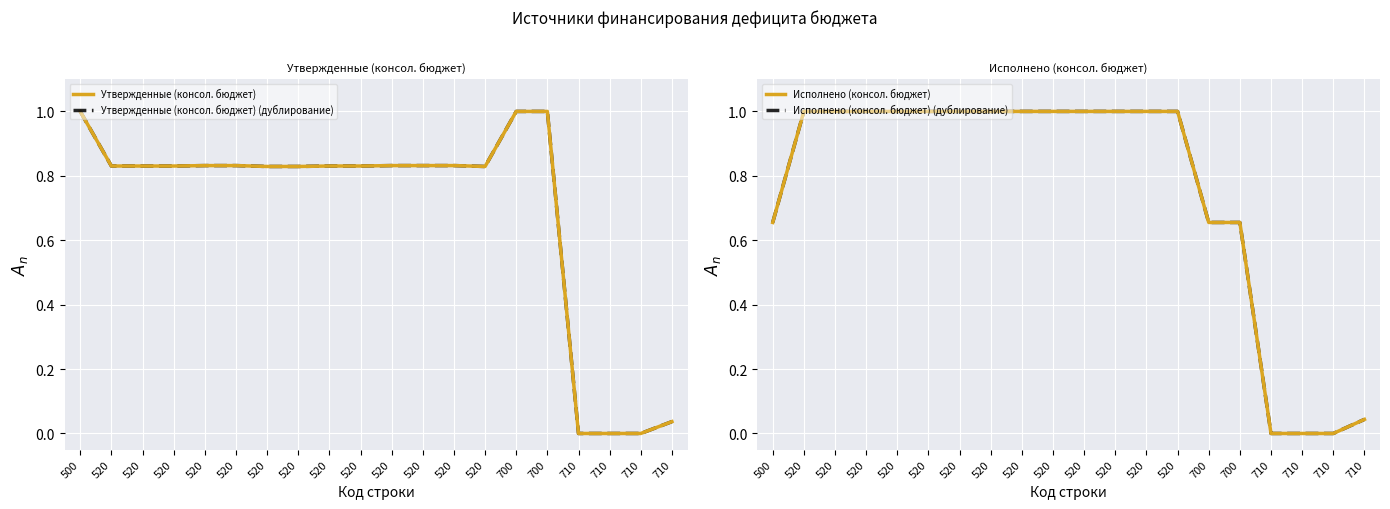

What is the sum of all Исполнено (консол. бюджет) (дублирование) values?

15.0